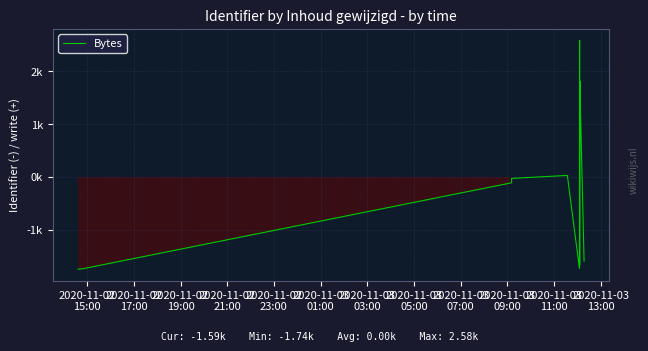

True or false: the data shows -194.0 at 2020-11-02
19:00.

False